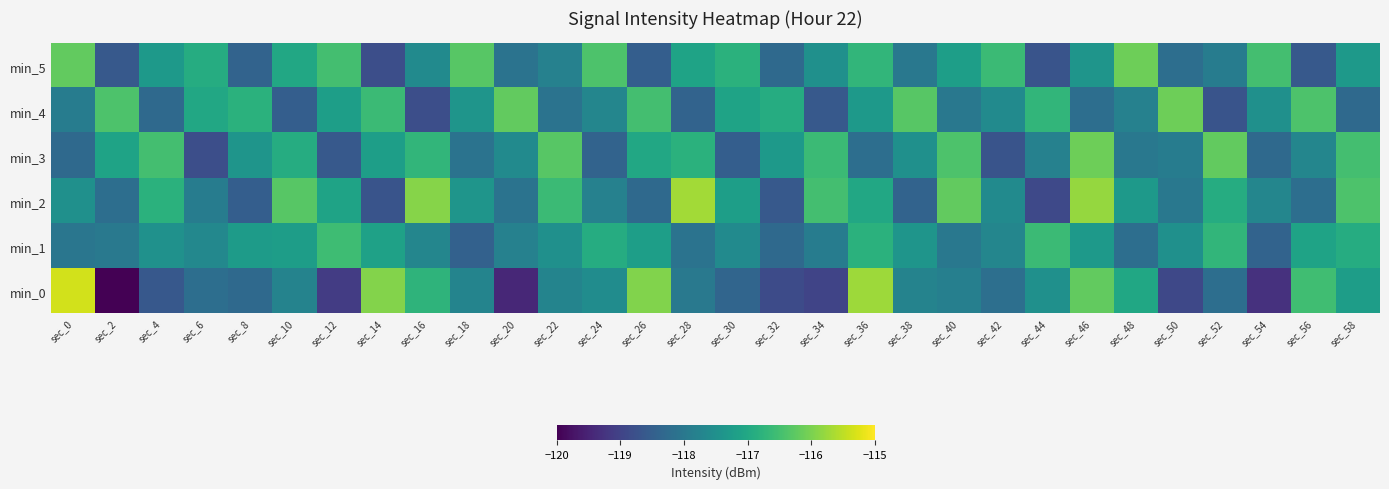

Which series has the widest spread of values?

min_0